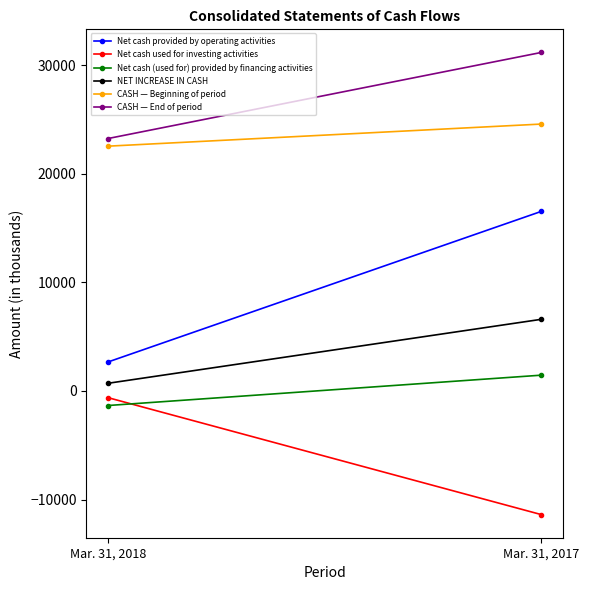

Is this an area chart (filled region under the line)?

No